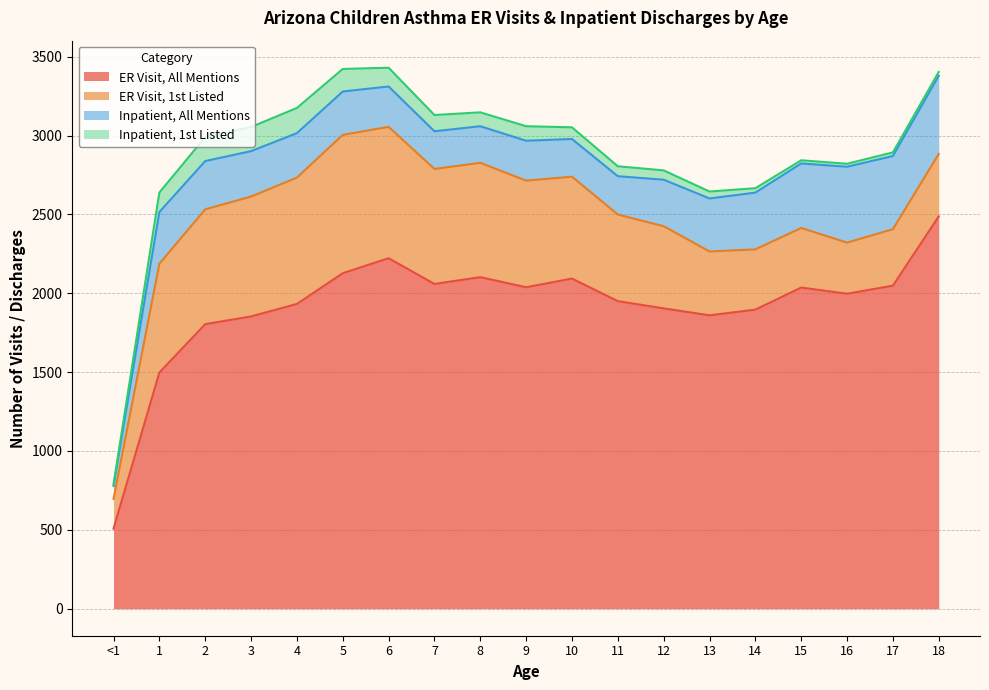

True or false: ER Visit, All Mentions and ER Visit, 1st Listed cross at least once.

False